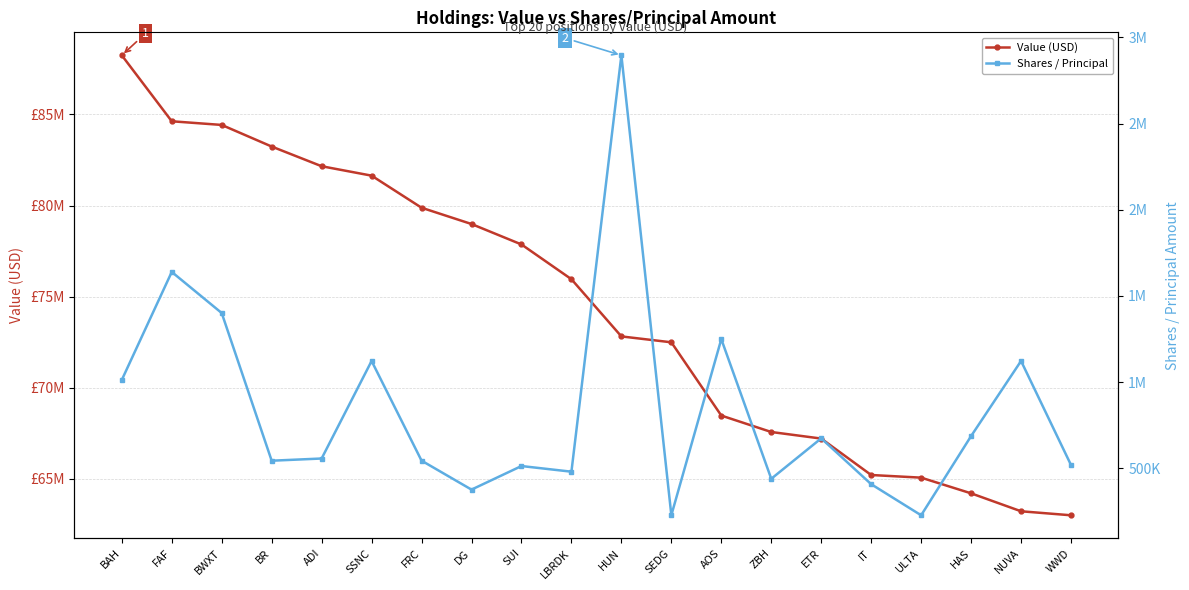

What is the value of the Shares / Principal point at the 14th from the left?

438500